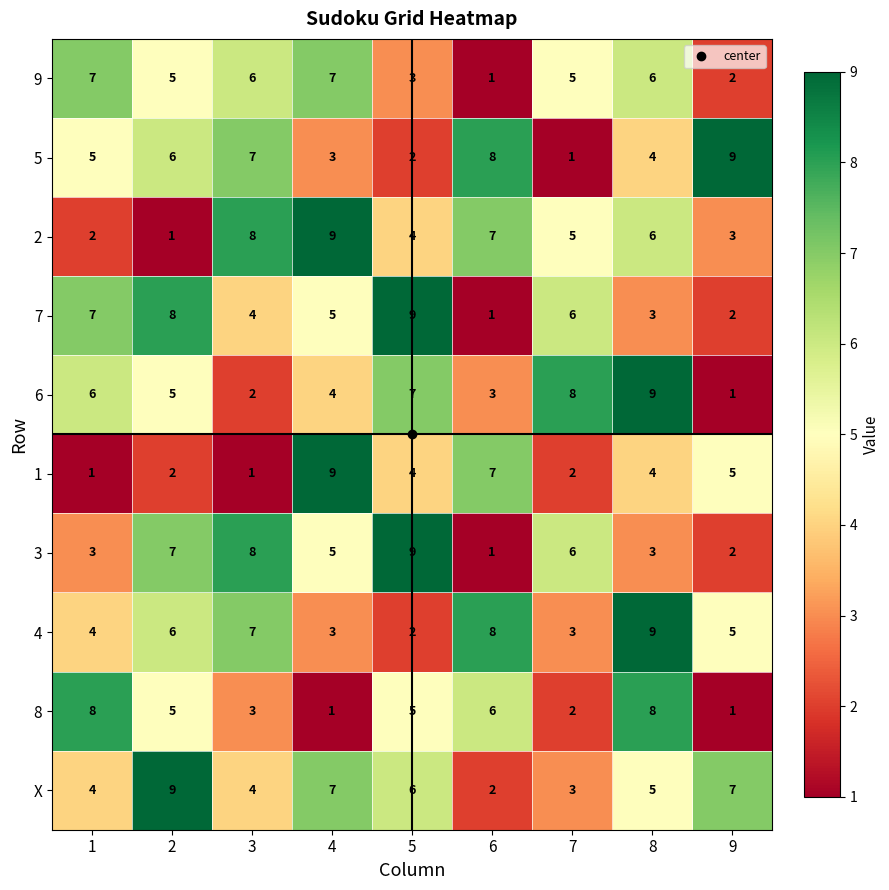

What is the difference between the maximum and minimum values in the 7 series?

8